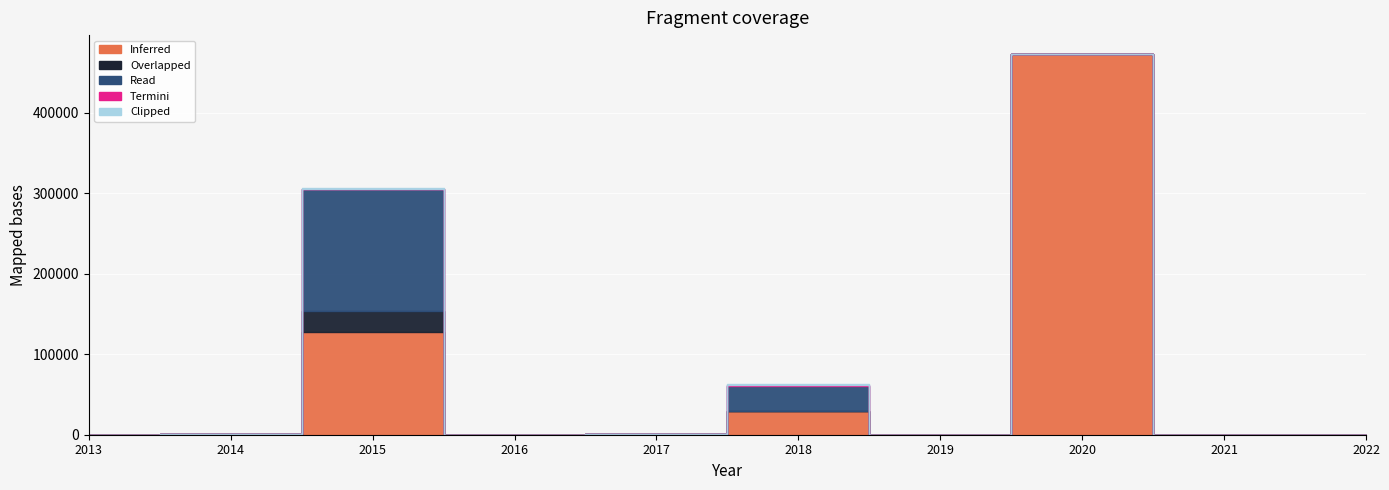

Reading right to left, transcribe all the data shown in this chart.

Inferred: 0.0	0.0	472642.9	0.0	29596.7	500.0	0.0	127575.0	575.3	18.3
Overlapped: 0.0	0.0	0.0	0.0	13.0	700.0	0.0	25515.0	179.8	0.0
Read: 120.0	0.0	0.0	0.0	31347.4	40.0	0.0	151920.0	0.0	0.0
Termini: 0.0	0.0	0.0	0.0	1400.0	25.0	0.0	417.8	0.0	0.0
Clipped: 0.0	0.0	0.0	0.0	130.0	0.0	0.0	1170.0	0.0	0.0